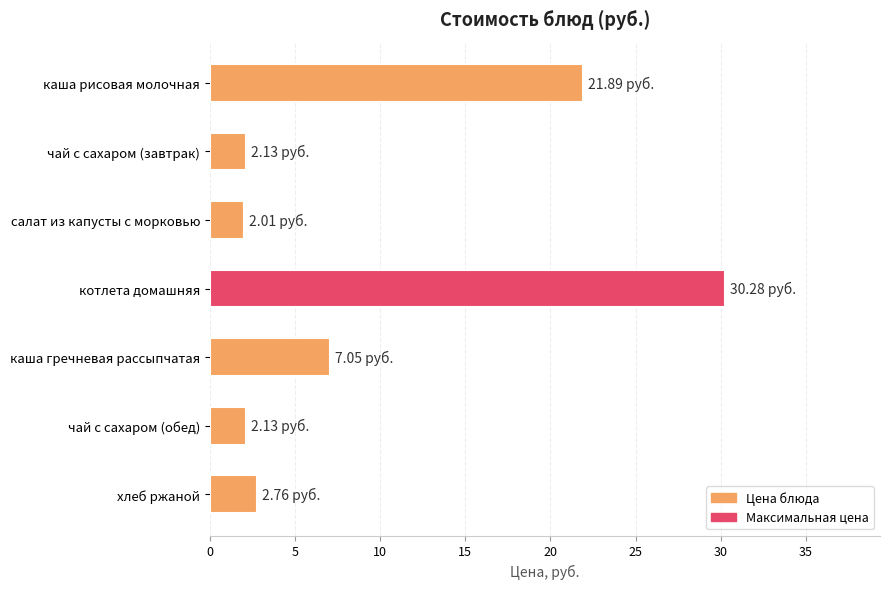

Which has a higher value, каша рисовая молочная or чай с сахаром (обед)?

каша рисовая молочная